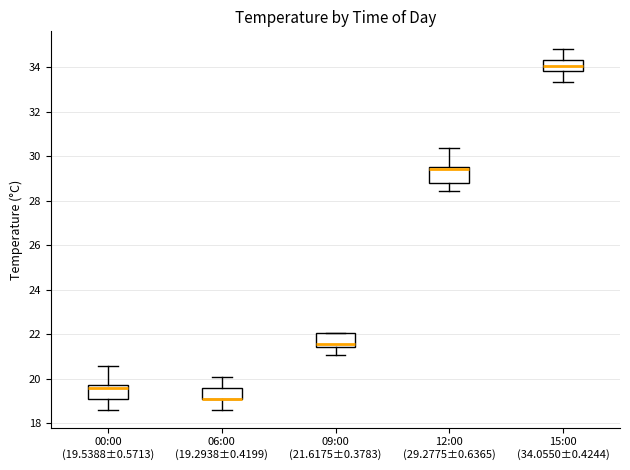

Where is the lower edge of the box for 09:00 (21.6175±0.3783) on the y-axis? The values are not printed on the chart, so give them approximately, as read against the axis.

21.4